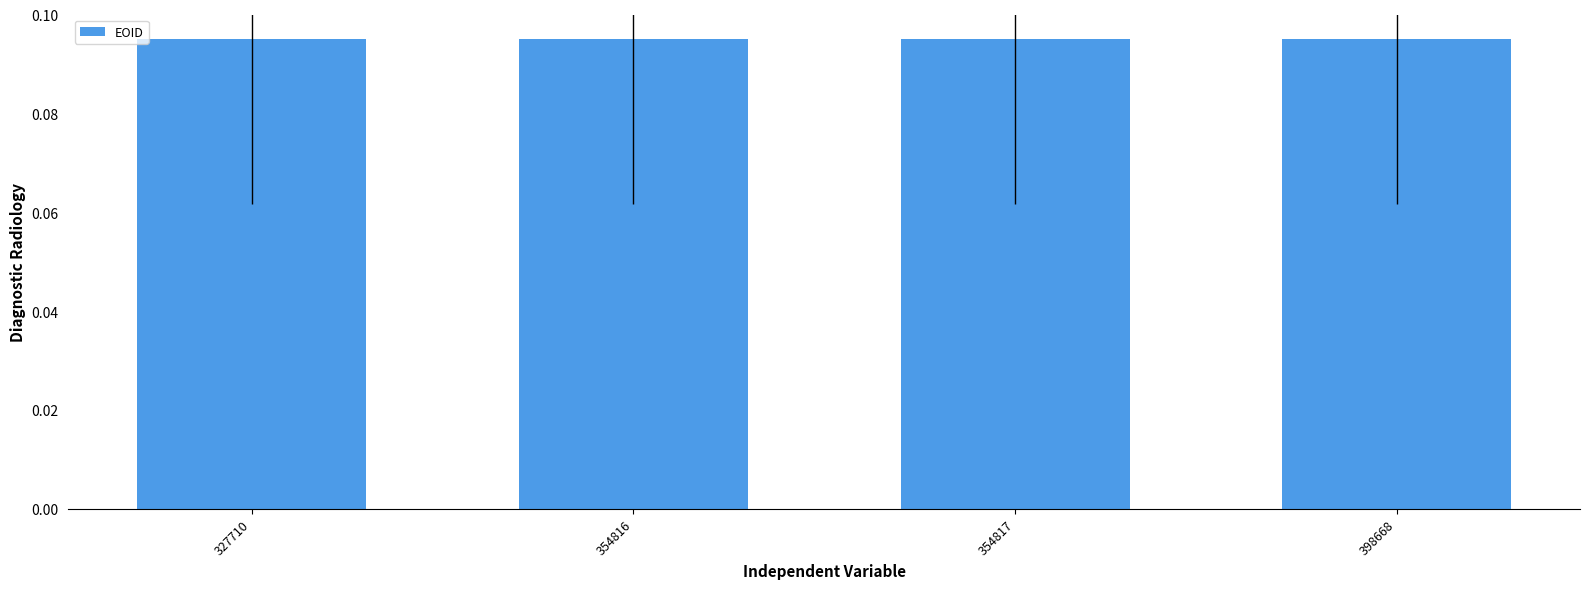

How many values are between 0 and 1?

4